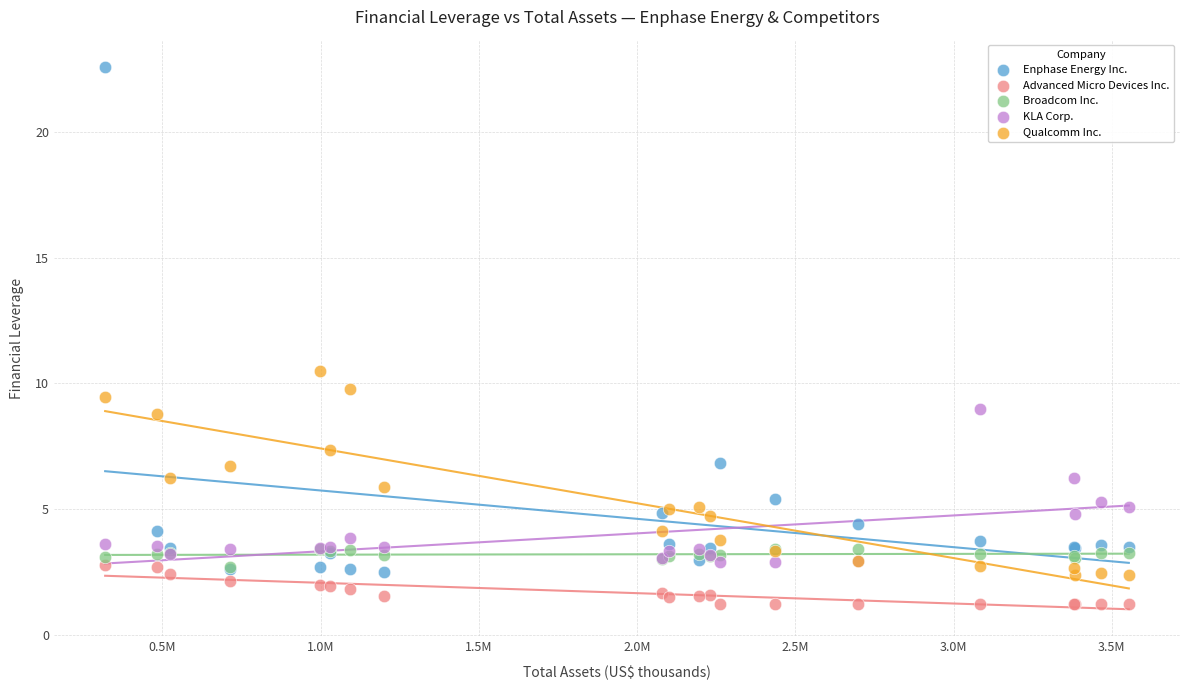

In the Enphase Energy Inc. series, what Y value is closest to 12?

6.8